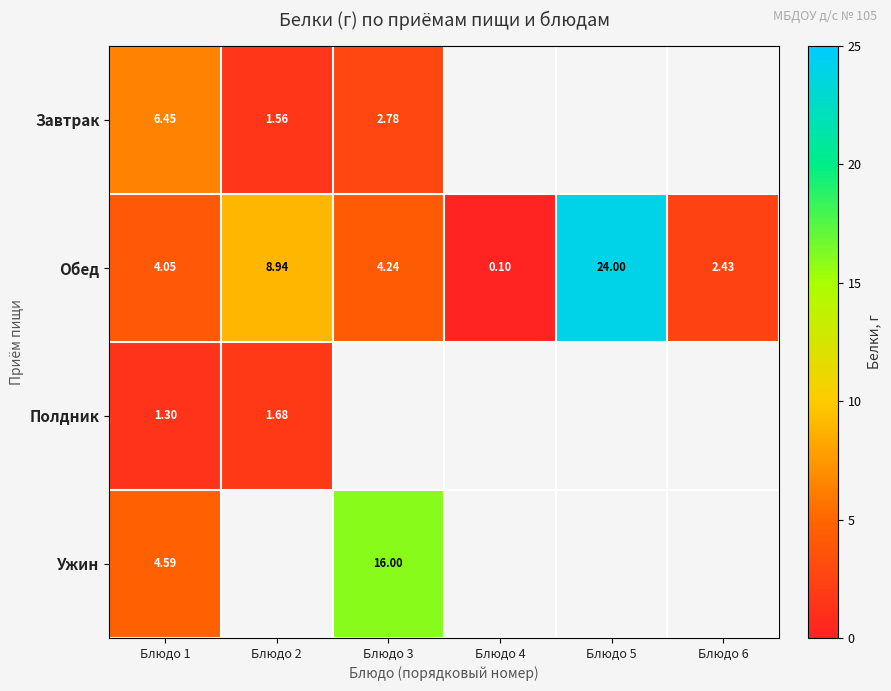

Which series has the largest total across all categories?

Обед